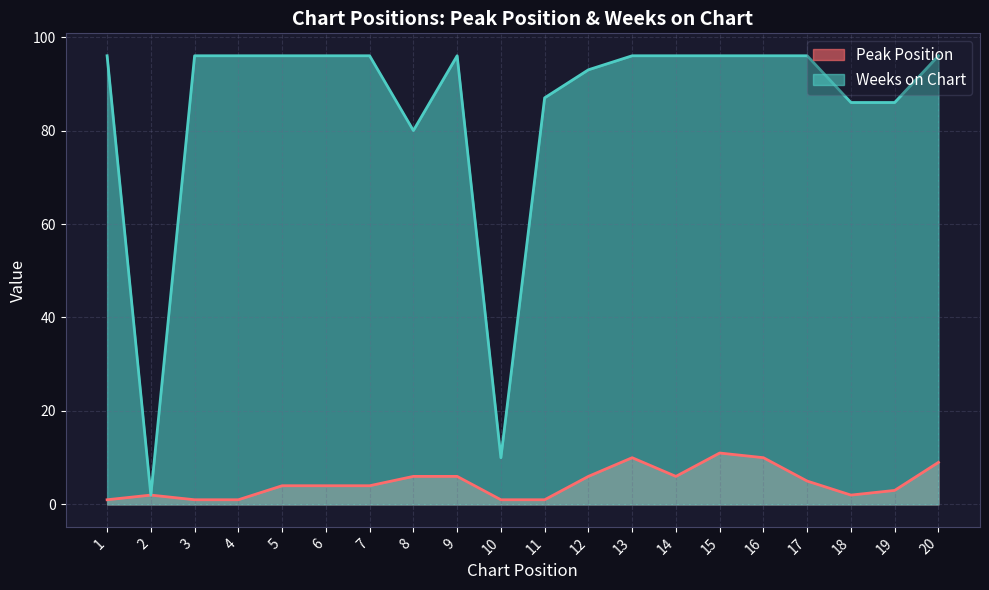

True or false: Peak Position and Weeks on Chart intersect in this chart.

False